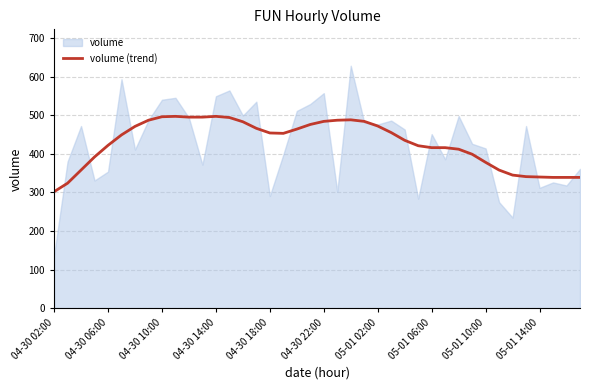

Does the chart display data point markers on the line(s)?

No